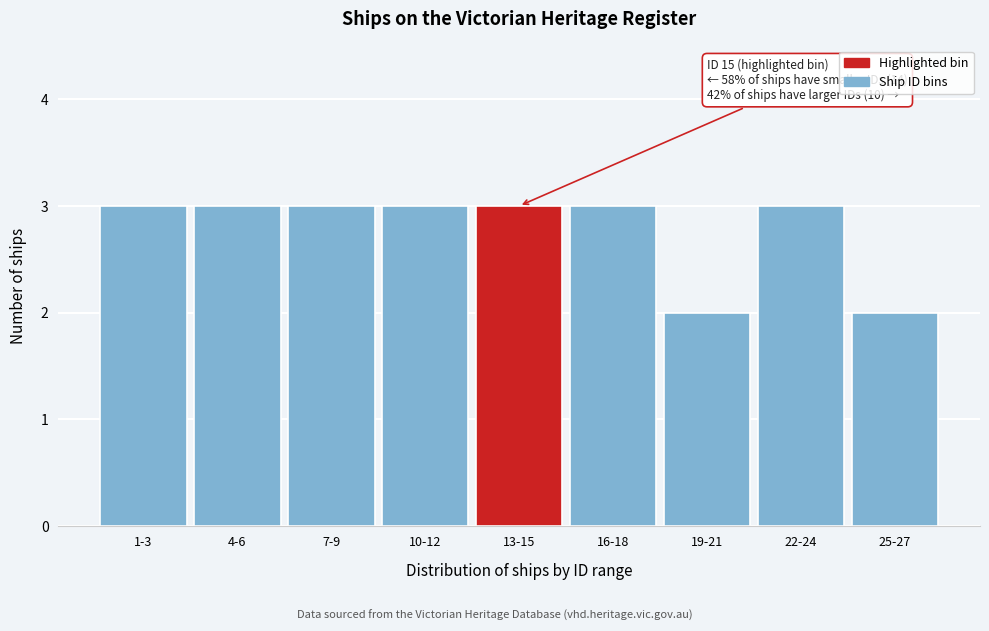

Reading left to right, list all the values displayed in this chart.

3	3	3	3	3	3	2	3	2